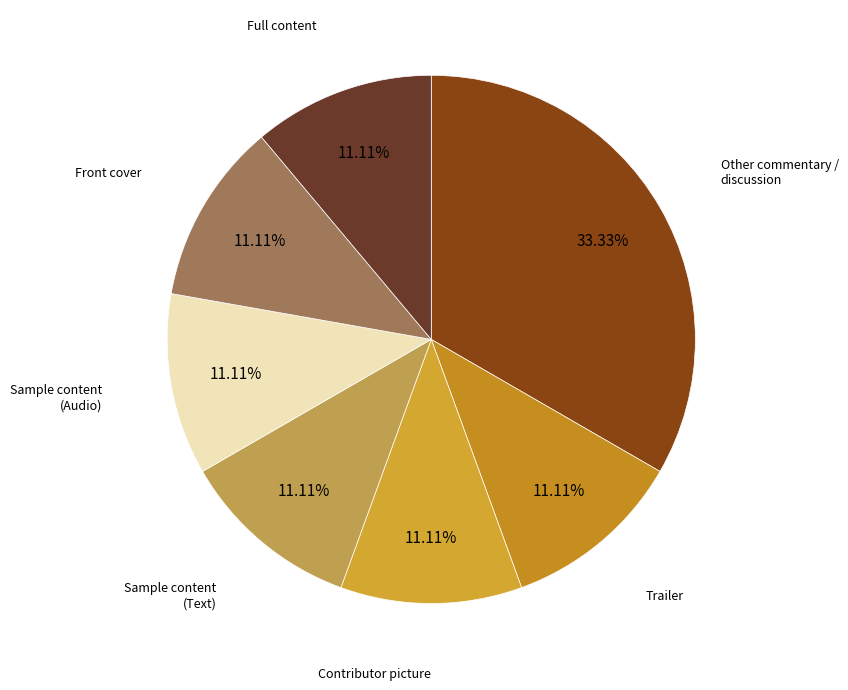

Count the number of slices in the pie.

7